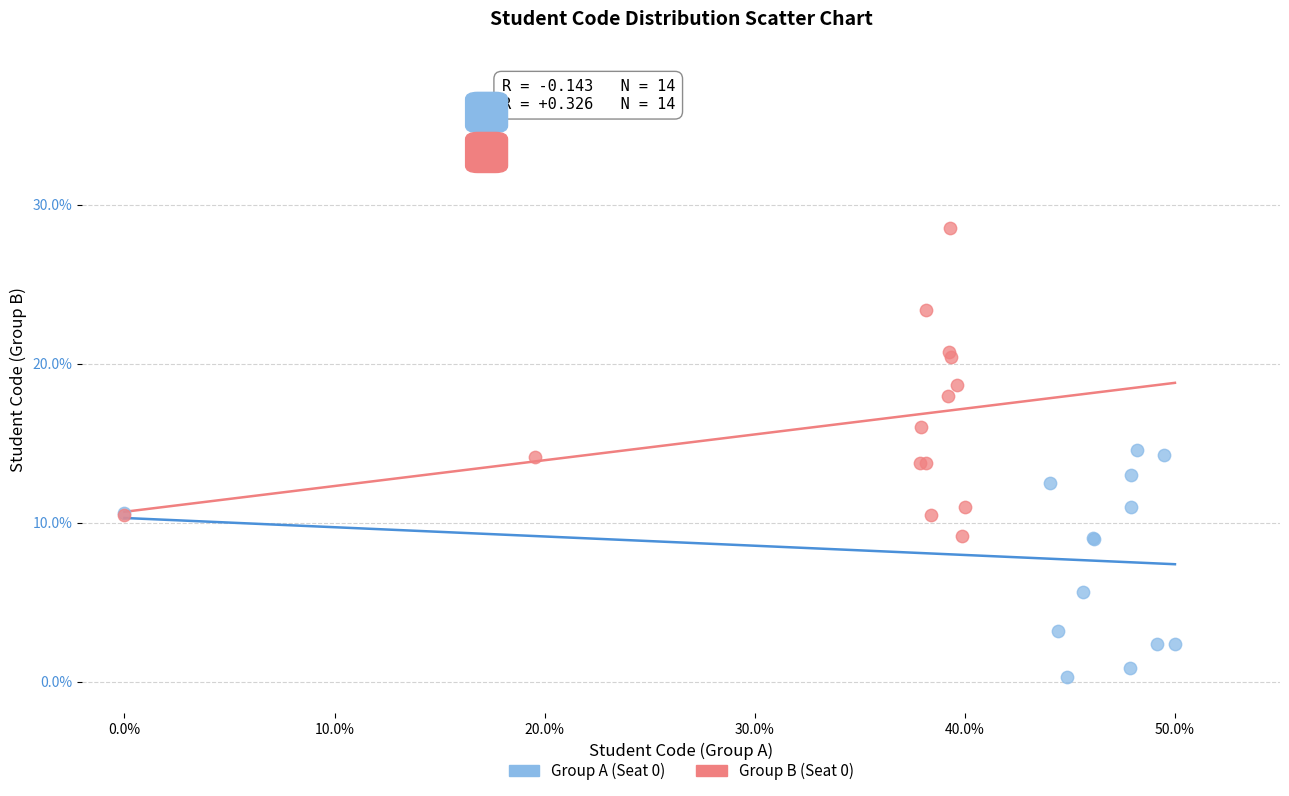

Which series contains the highest Y value?

Group B (Seat 0)